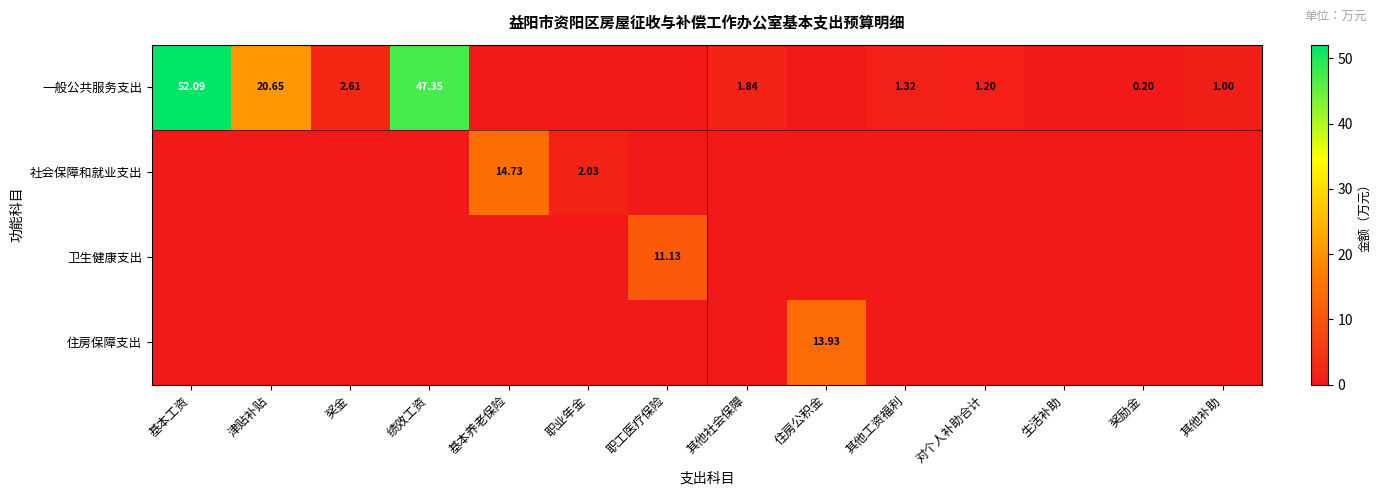

Rank the categories by 社会保障和就业支出 value from lowest to highest.

基本工资, 津贴补贴, 奖金, 绩效工资, 职工医疗保险, 其他社会保障, 住房公积金, 其他工资福利, 对个人补助合计, 生活补助, 奖励金, 其他补助, 职业年金, 基本养老保险